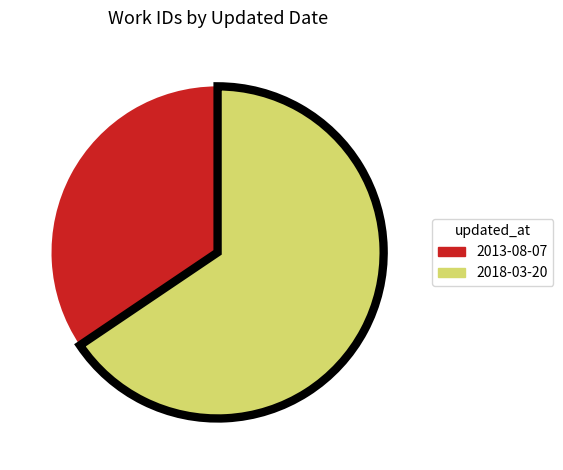

True or false: 2013-08-07 accounts for 45% of the total.

False